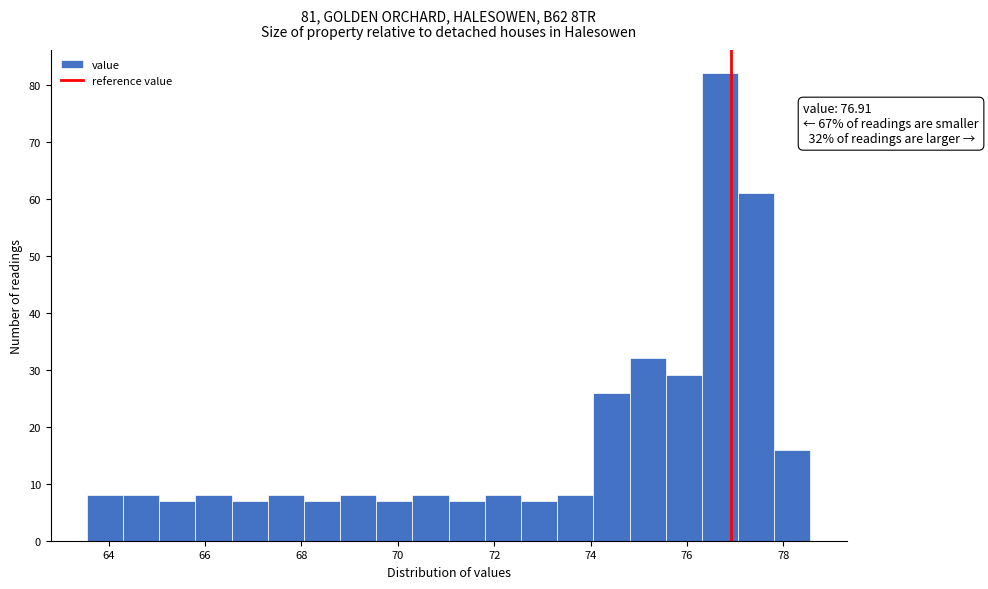

Around what value on the x-axis is the tallest bar? Give the approximate position of its centre, as read against the axis.

76.6